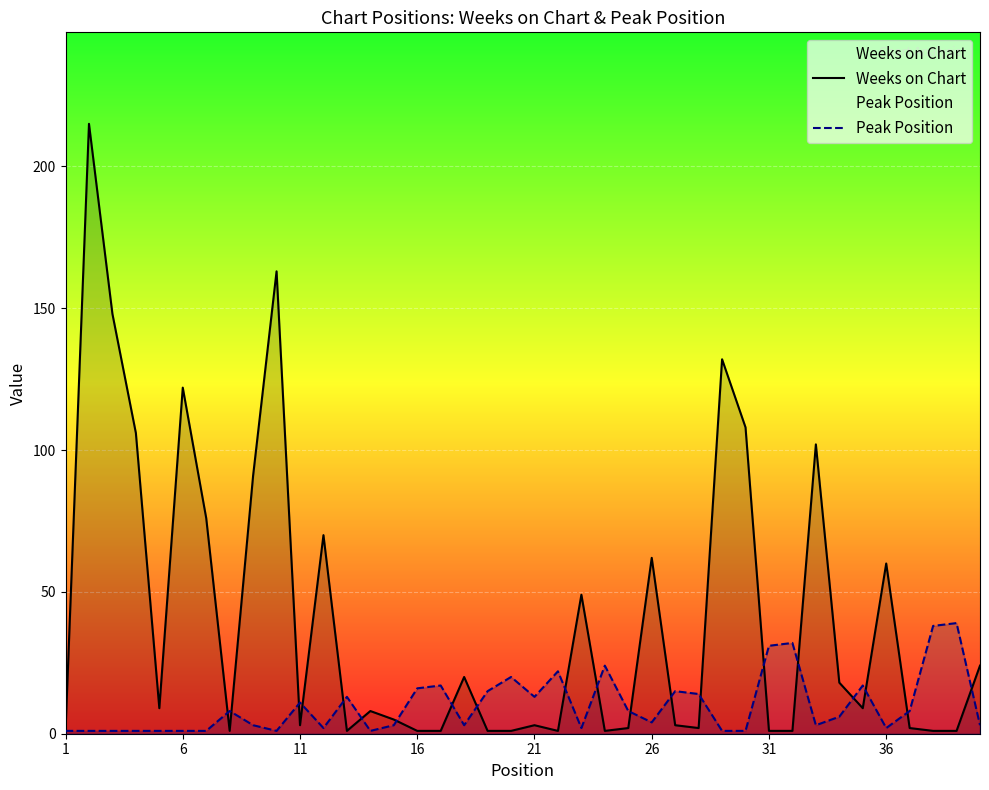

Which series has the largest total across all categories?

Weeks on Chart